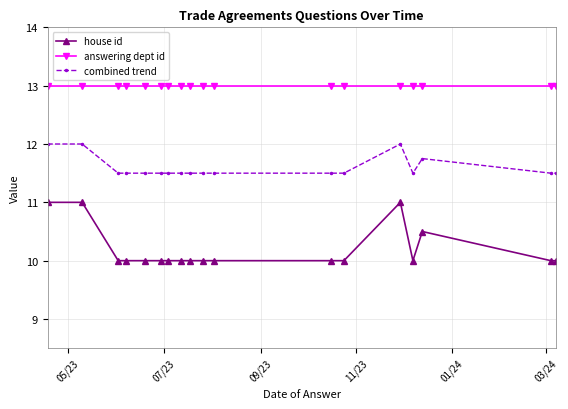

Rank the series by their average value, from highest to lowest.

answering dept id, combined trend, house id